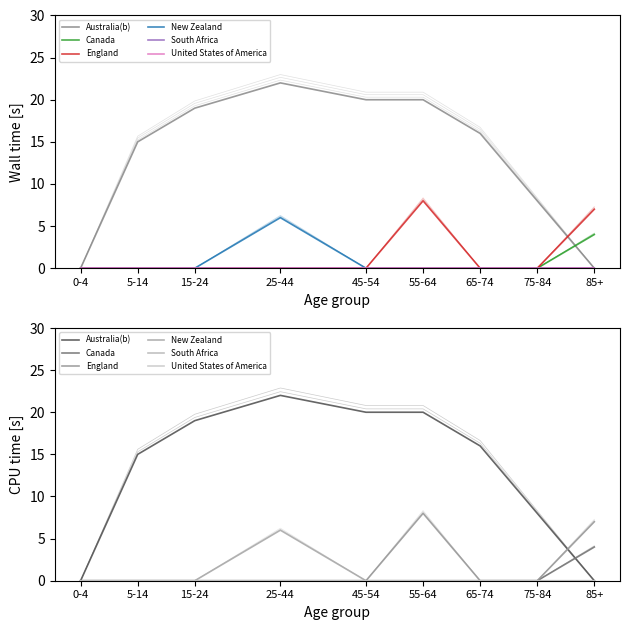

The Australia(b) series shows 33 at 45-54. True or false?

False